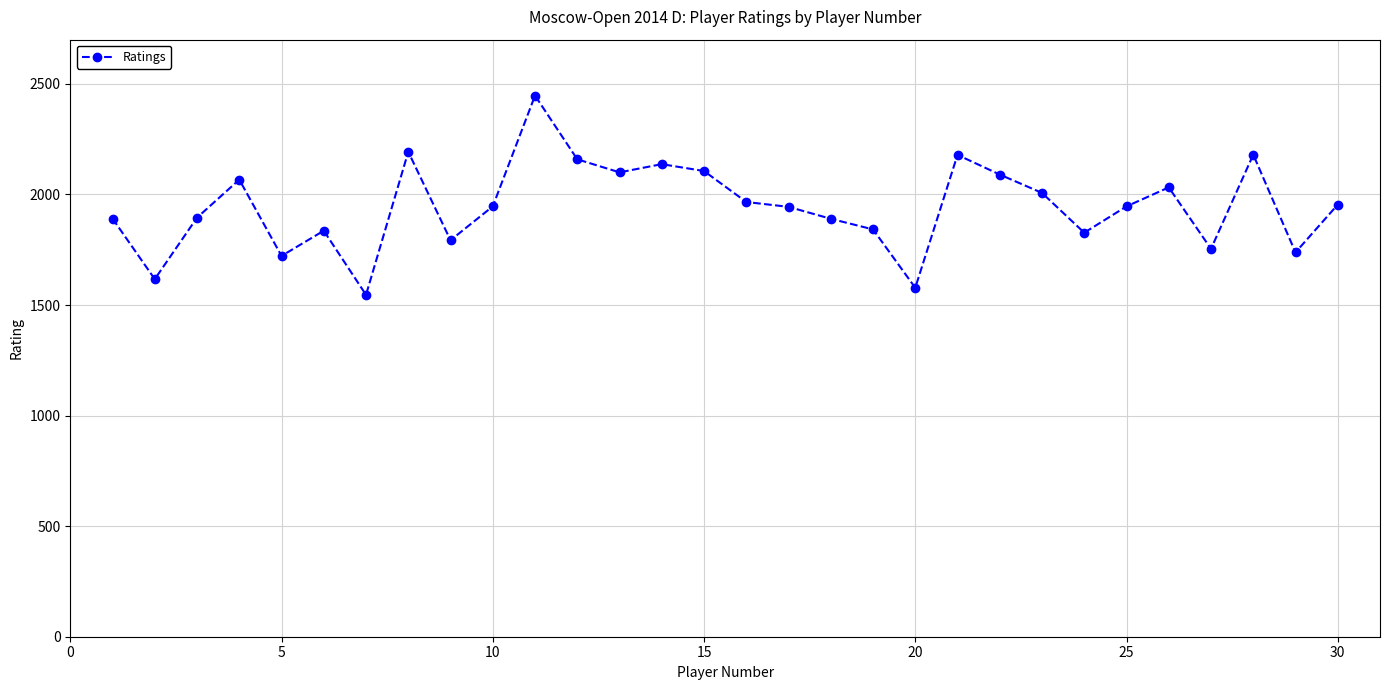

What is the value of the 3rd point from the left?

1895